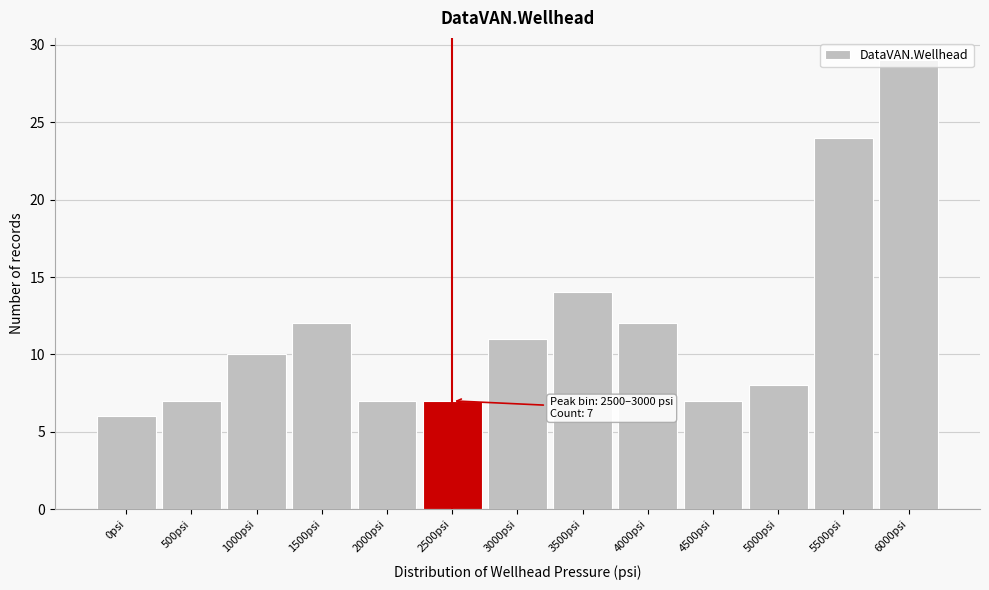

What position from the right is 3000psi?

7